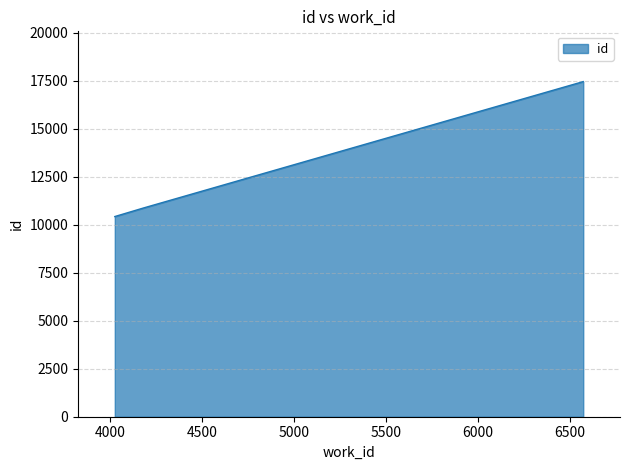

What is the minimum value shown in the chart?

10426